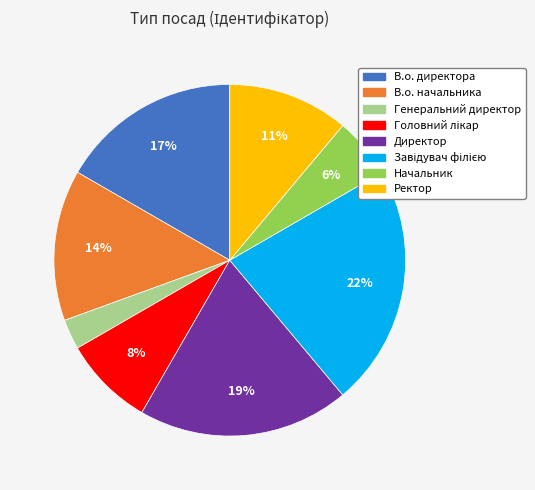

Is it true that Начальник is 6% of the pie?

True